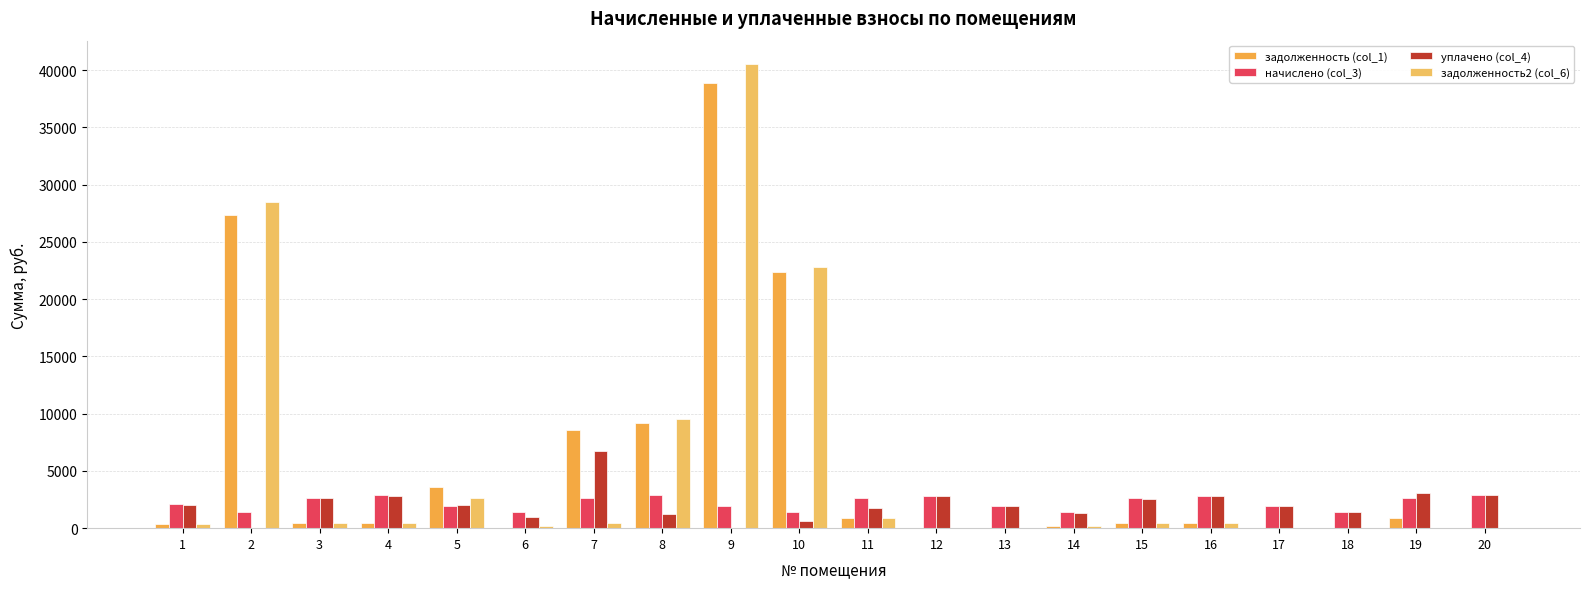

Are the bars horizontal?

No